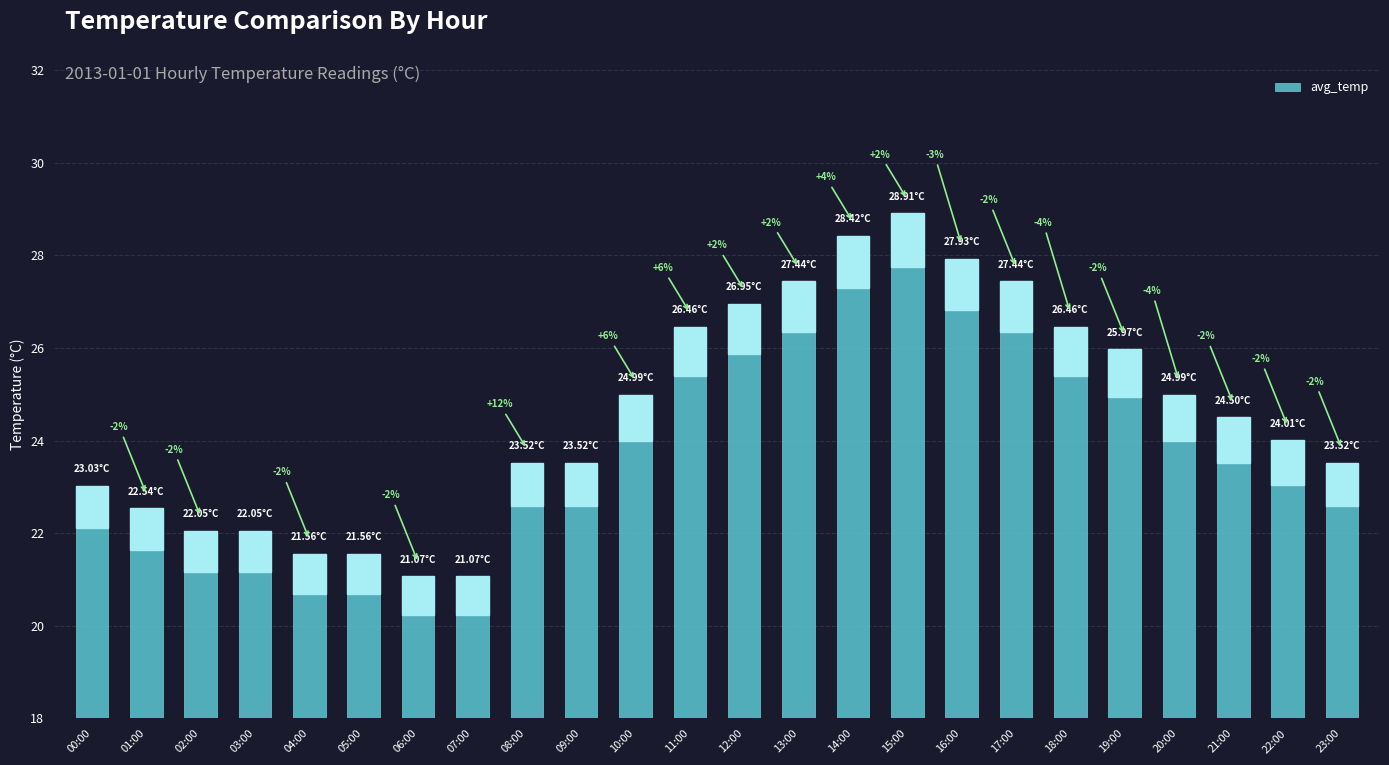

What is the value of the 19th bar from the left?

26.5